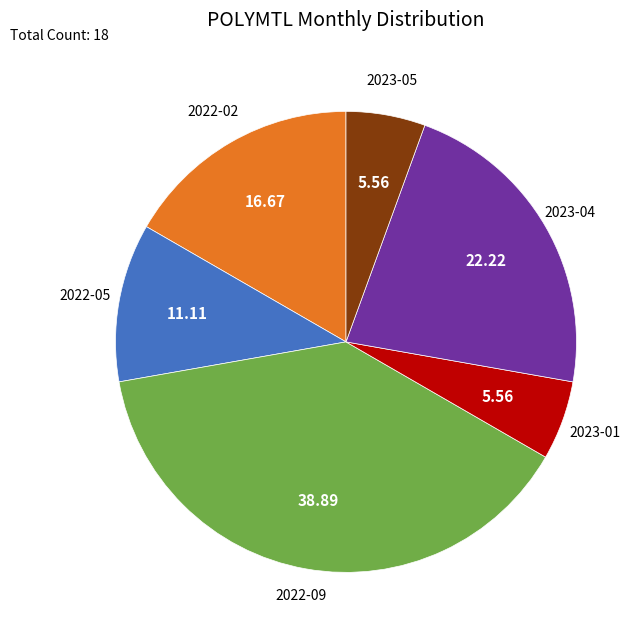

Is there any slice that represents more than half of the pie?

No